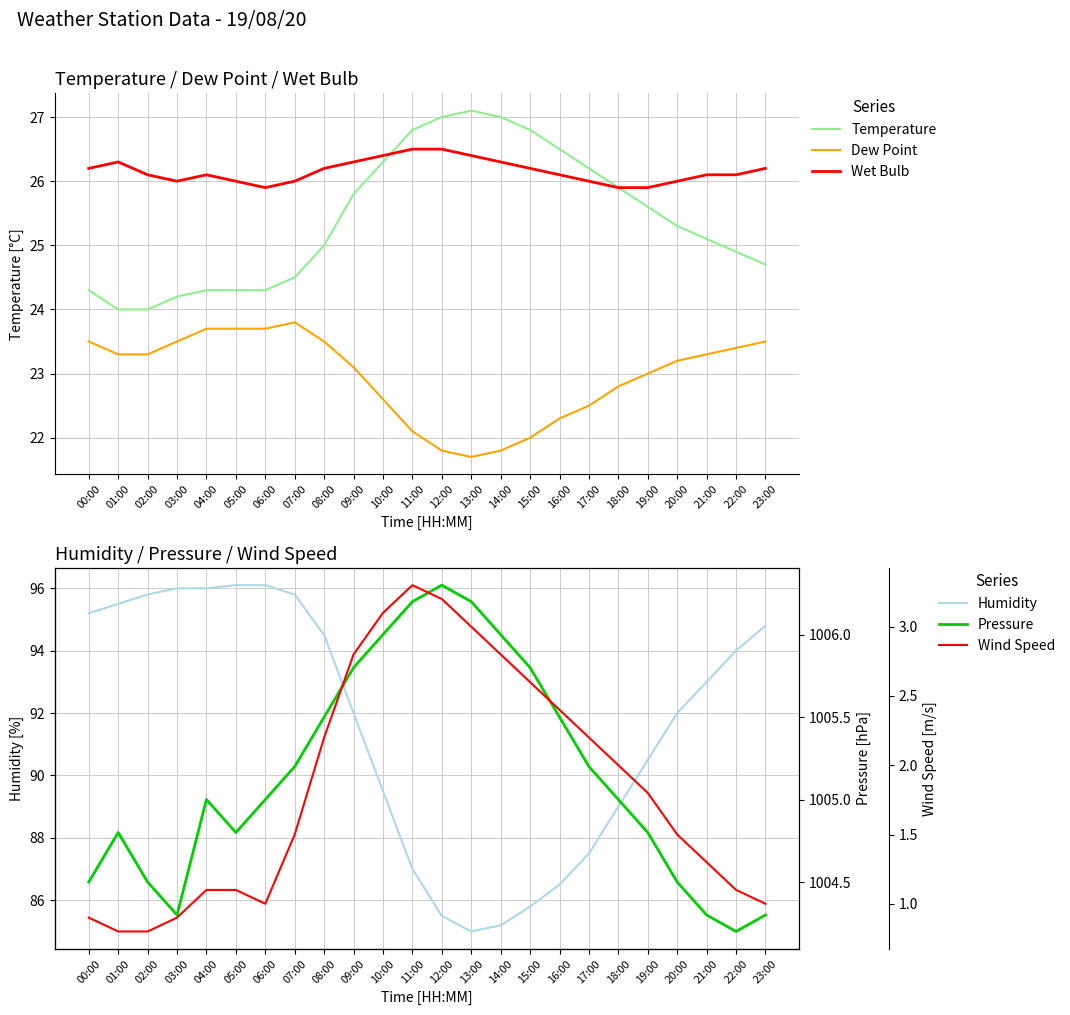

True or false: Dew Point and Pressure intersect in this chart.

False